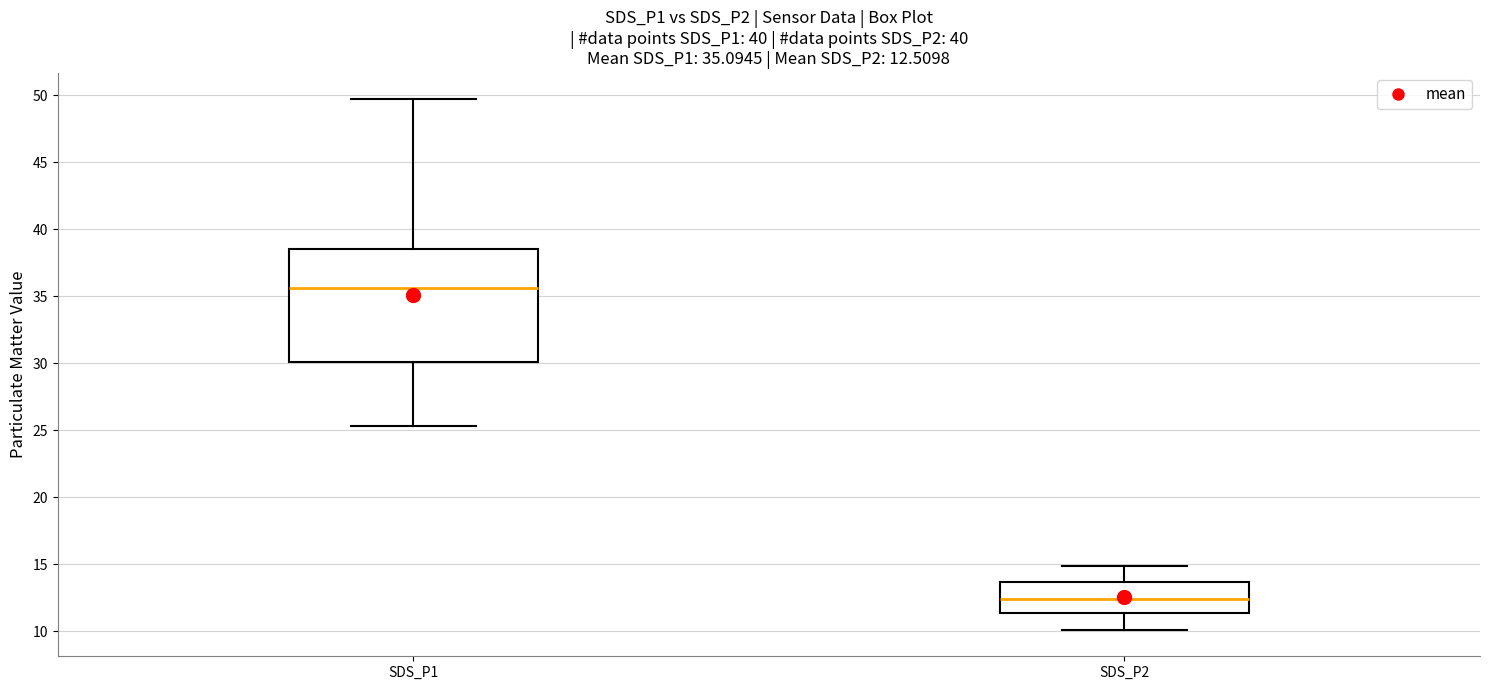

Which box is the tallest, from its lower edge to its upper edge?

SDS_P1